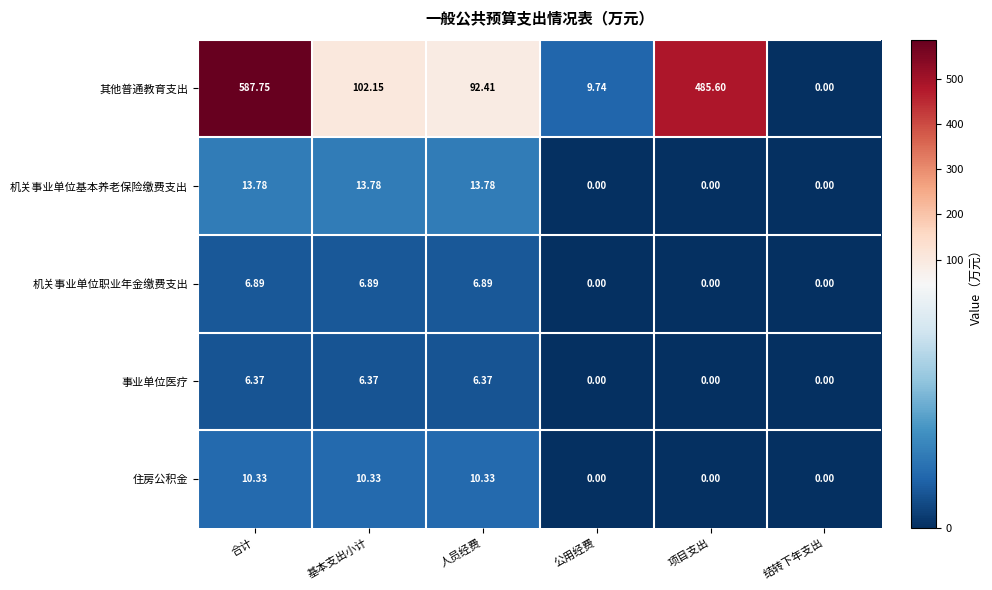

Is the value of 其他普通教育支出 at 结转下年支出 greater than the value of 住房公积金 at 基本支出小计?

No